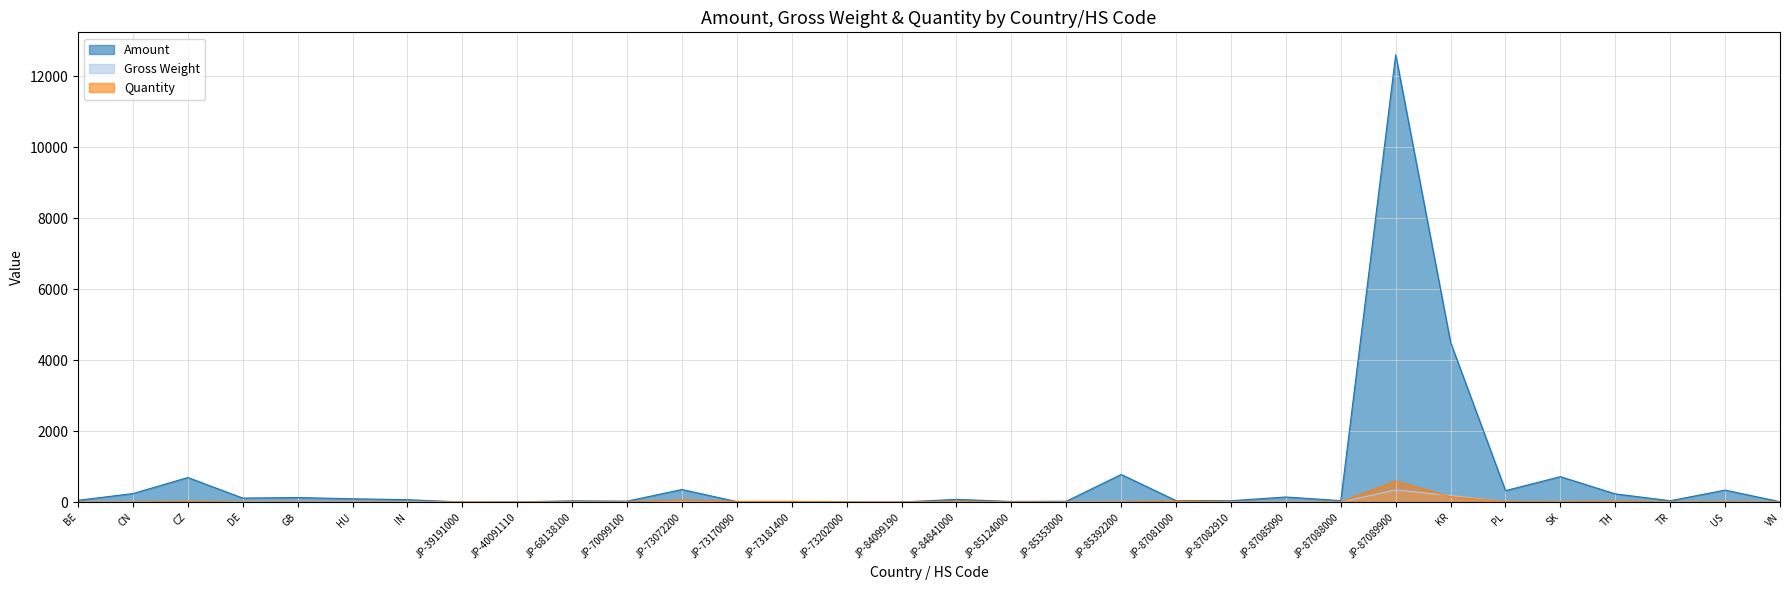

The Gross Weight series shows 14.0 at JP-85392200. True or false?

False